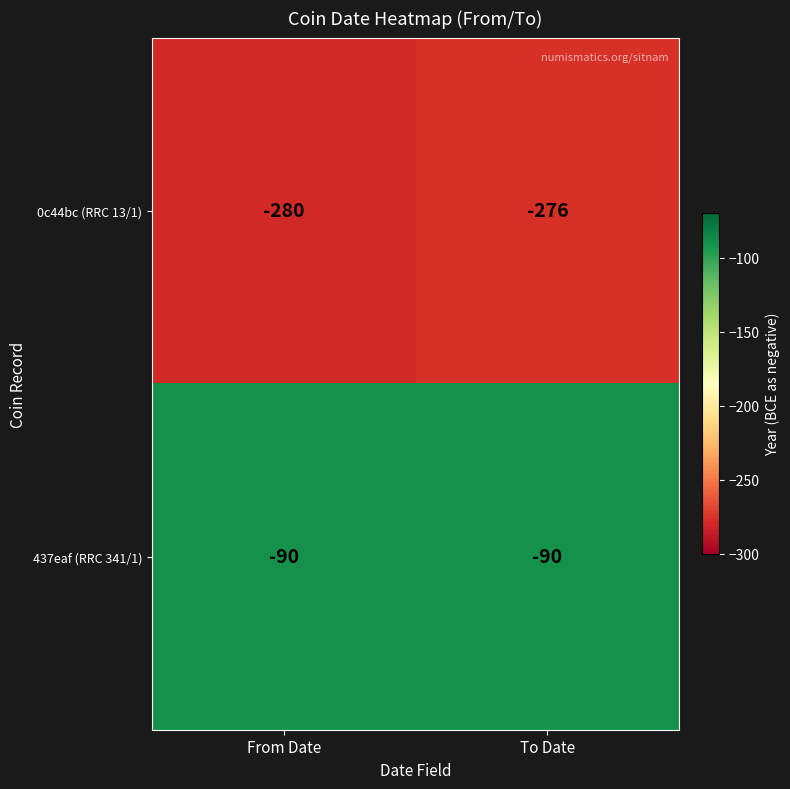

How many series are shown in this chart?

2